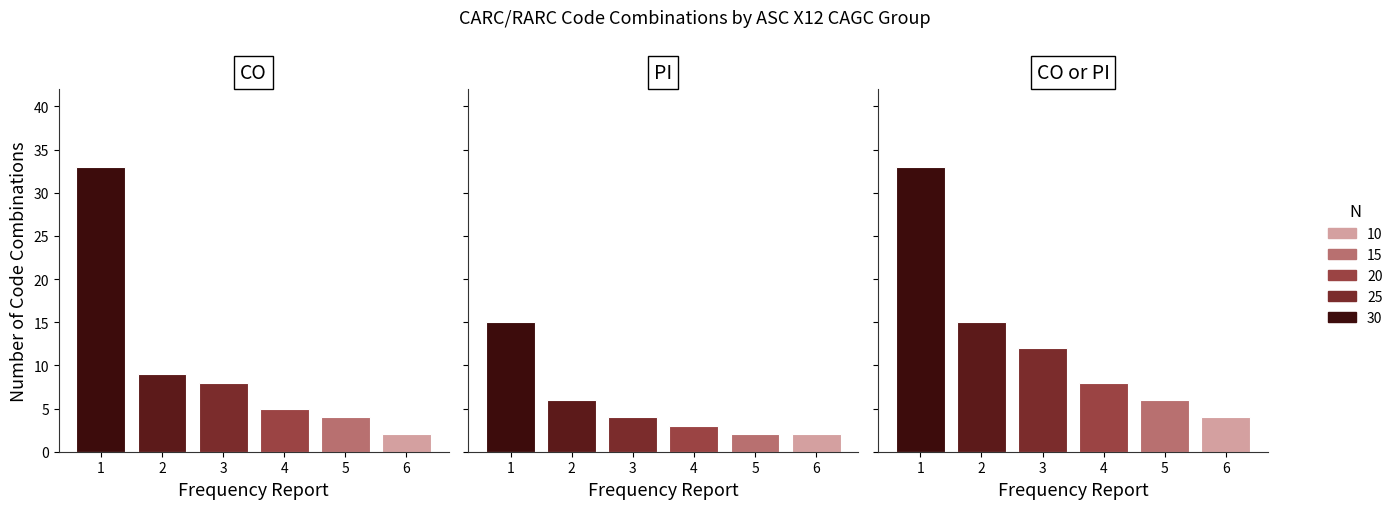

Does the chart contain any negative values?

No